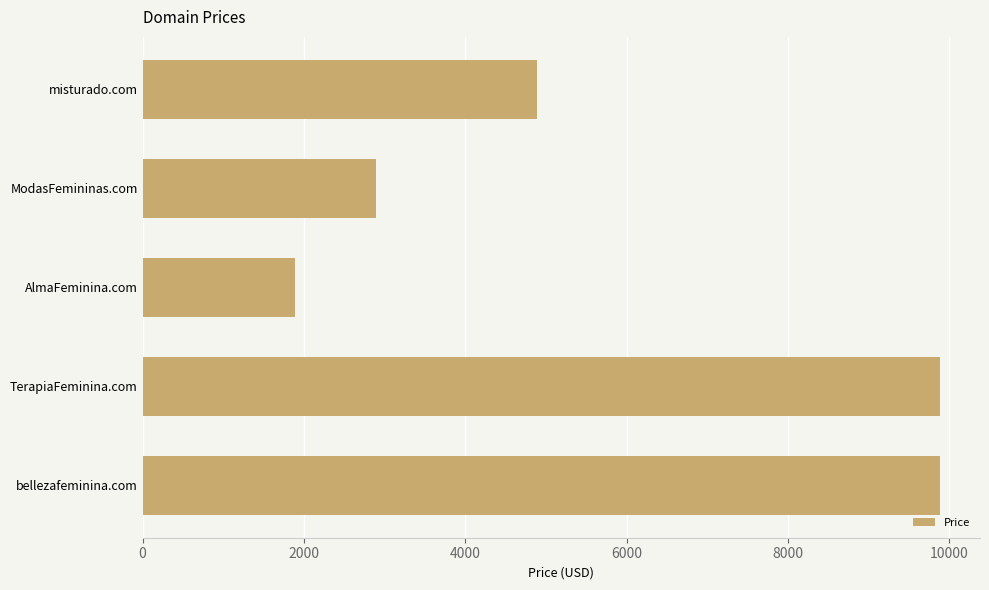

The value at misturado.com is 1674. True or false?

False